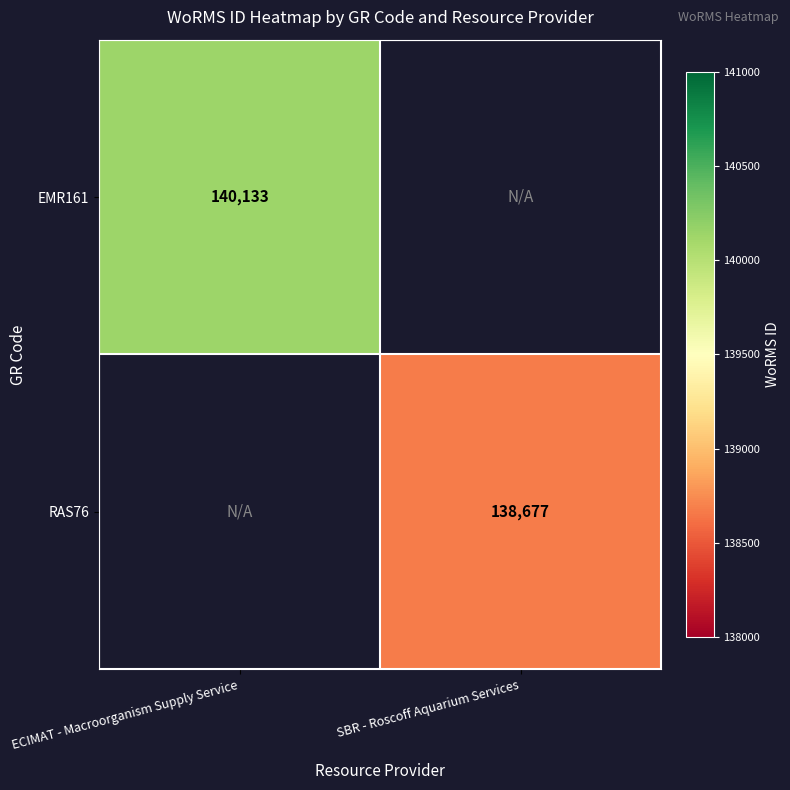

What is the maximum value for EMR161?

140133.0